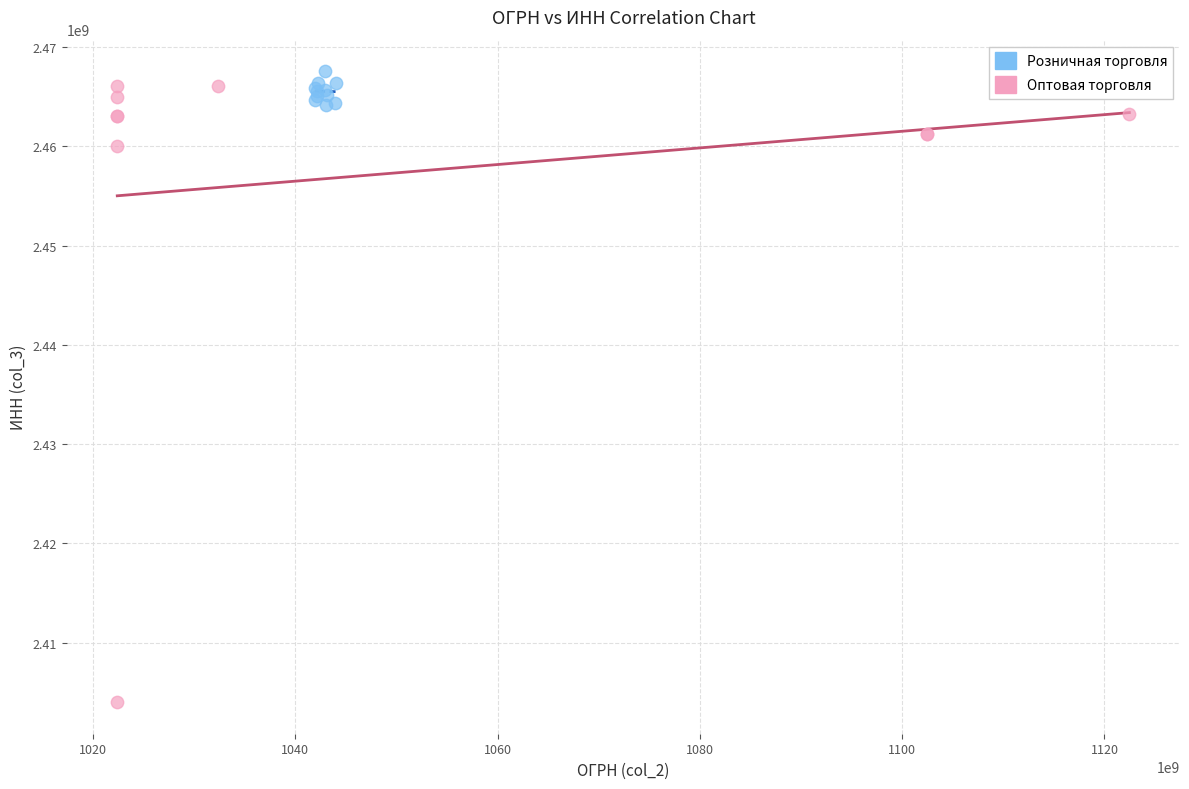

Which series reaches the minimum Y coordinate?

Оптовая торговля